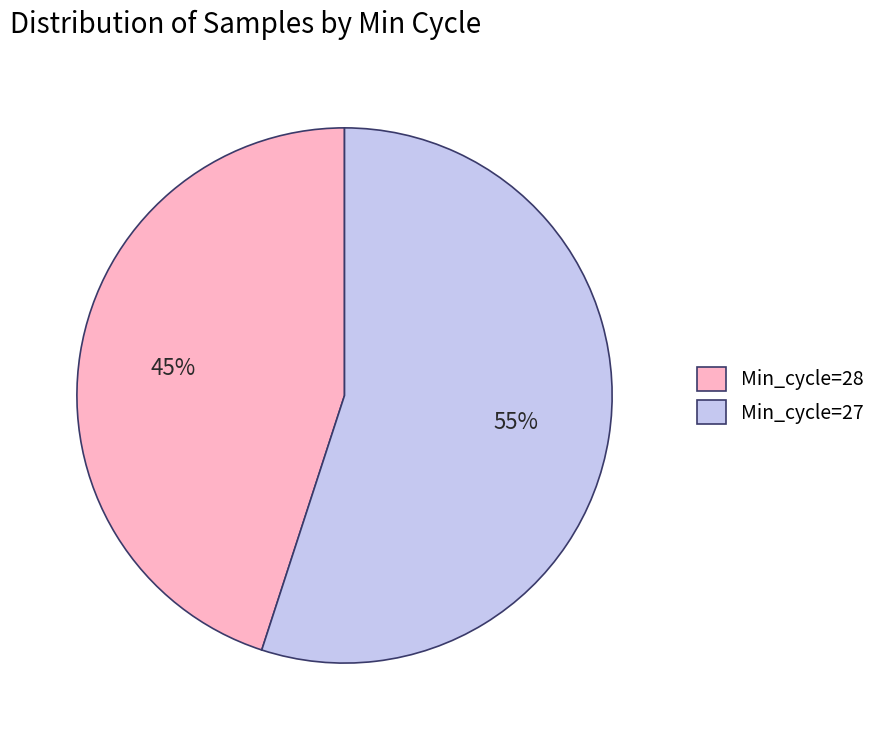

True or false: Min_cycle=28 accounts for 45% of the total.

True